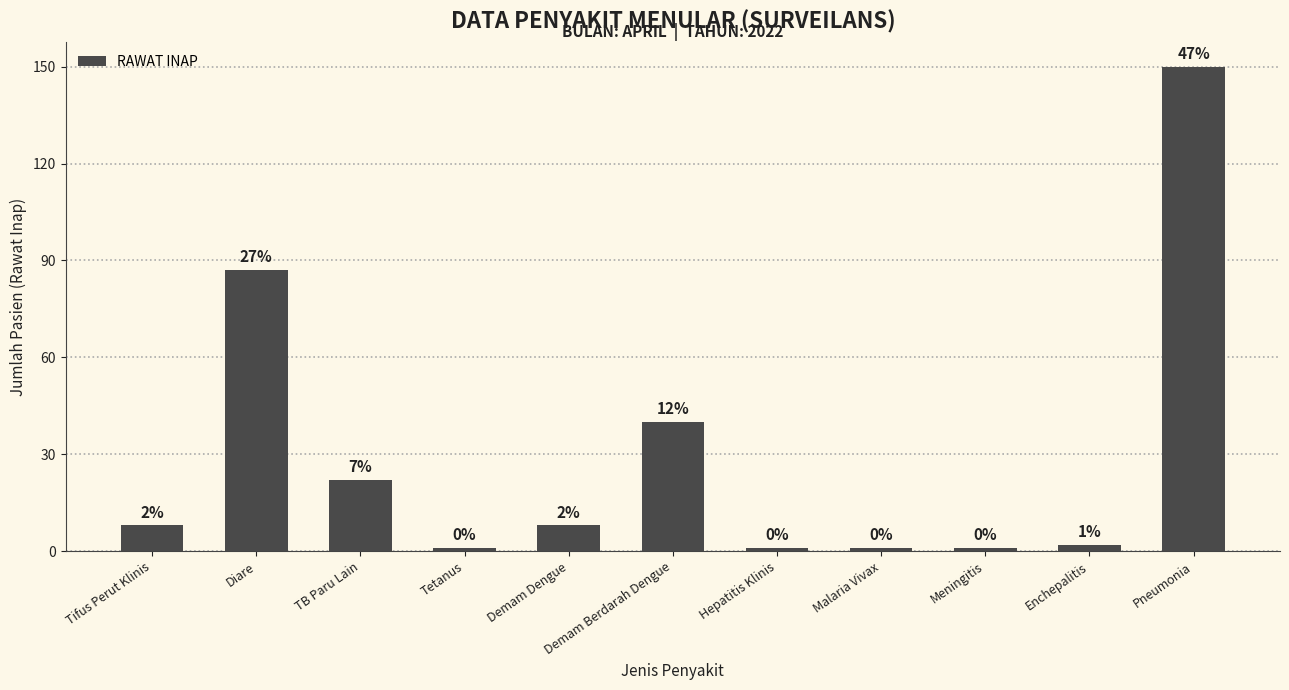

What is the label of the 9th bar from the right?

TB Paru Lain